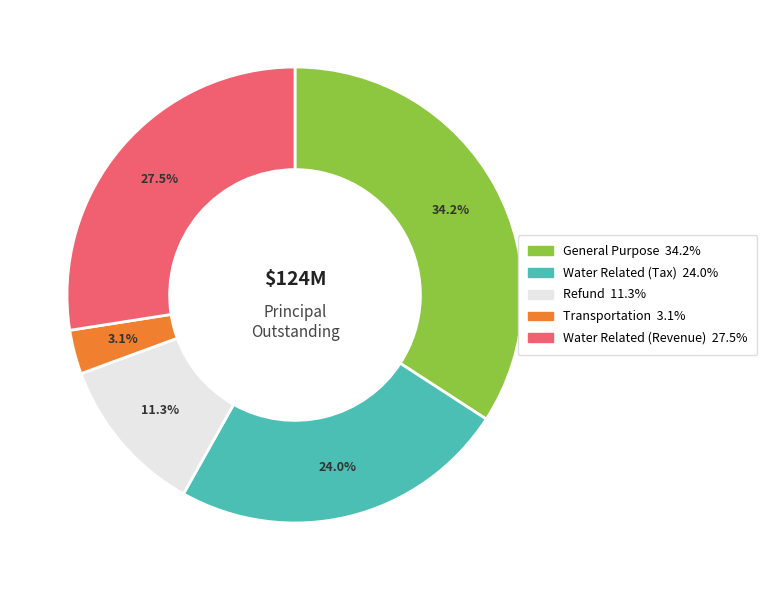

Approximately how many times larger is the value at Water Related (Tax) compared to Refund?

2.1